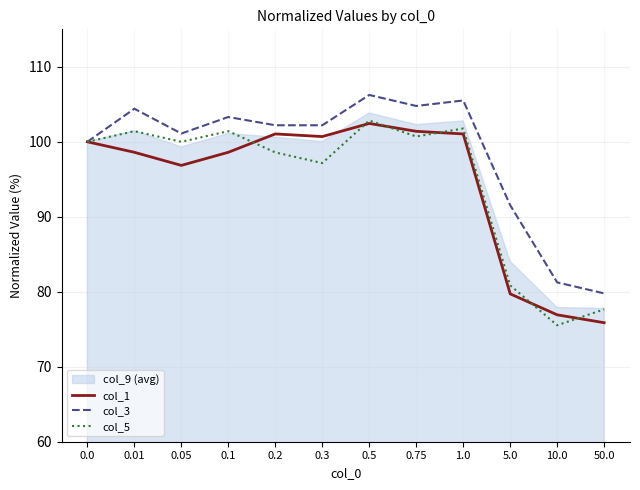

Read the col_3 value at 50.0.

79.8